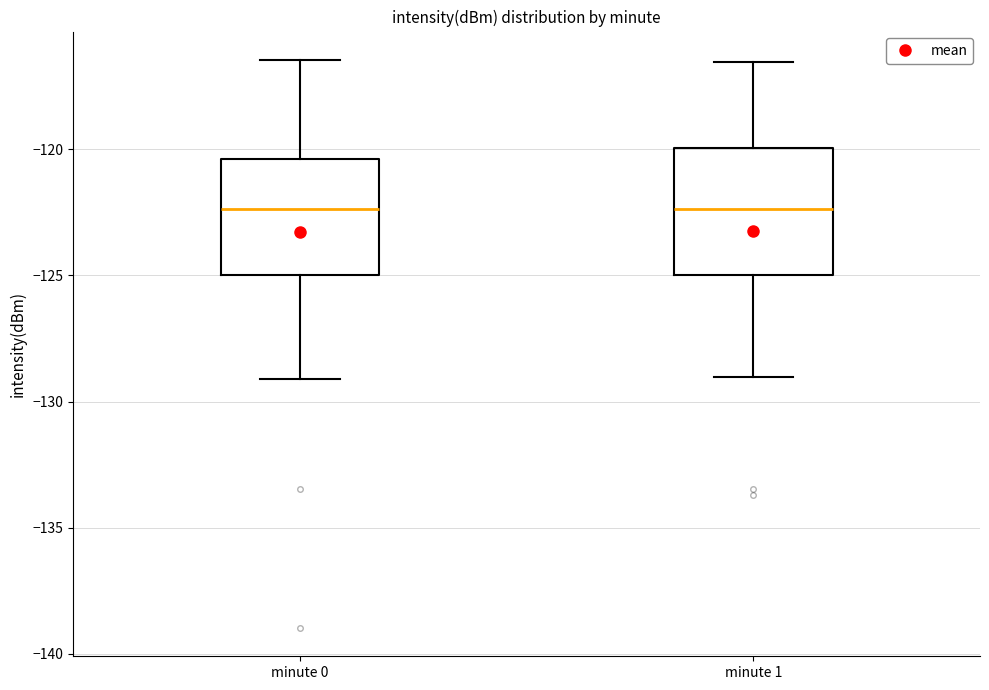

Reading left to right, read every box against the y-axis: the position of its median line, the range the box covers, and the ends of its whiskers. The values are not printed on the chart, so give them approximately, as read against the axis.

minute 0: median -122.5, box -125.0 to -120.5, whiskers -129.0 to -116.5
minute 1: median -122.5, box -125.0 to -120.0, whiskers -129.0 to -116.5